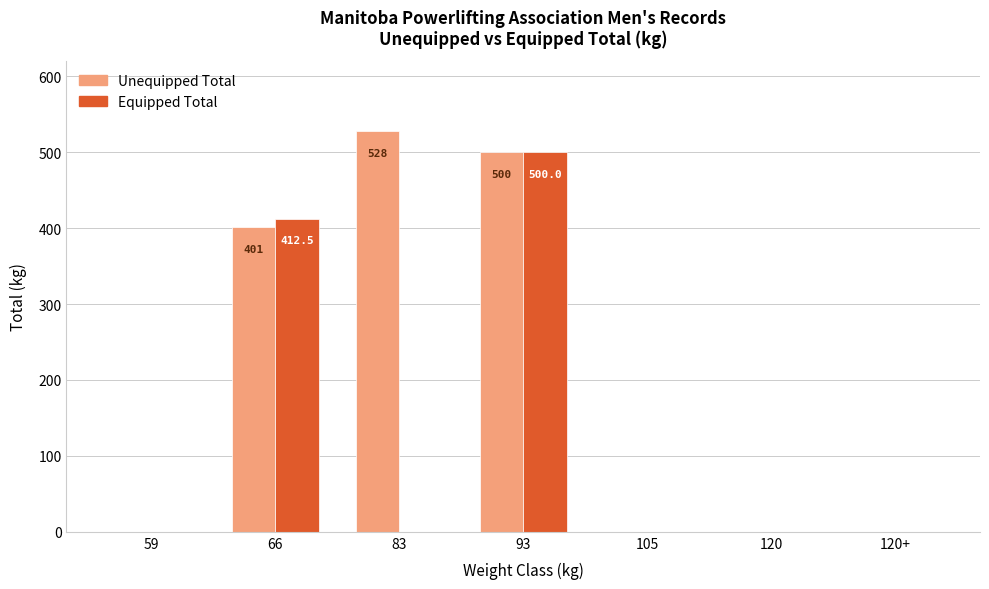

What is the average value of the Unequipped Total series?

204.1